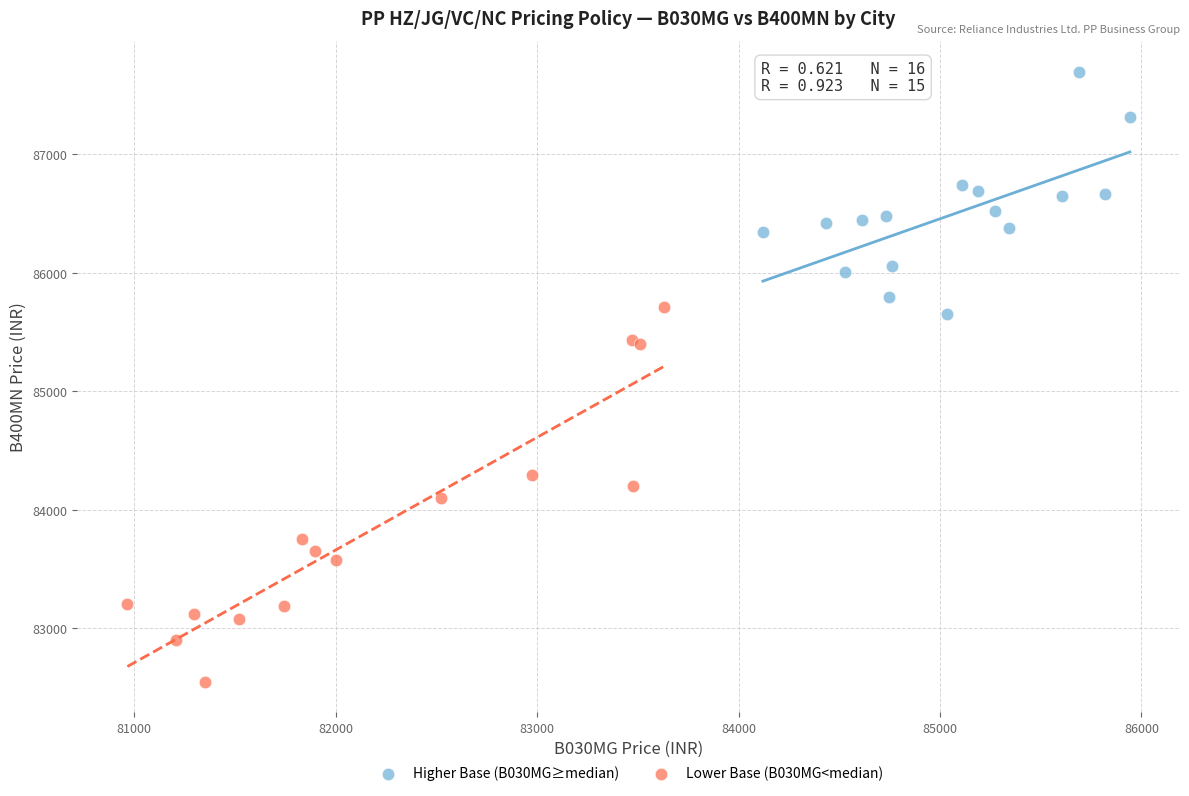

Which series reaches the maximum Y coordinate?

Higher Base (B030MG≥median)